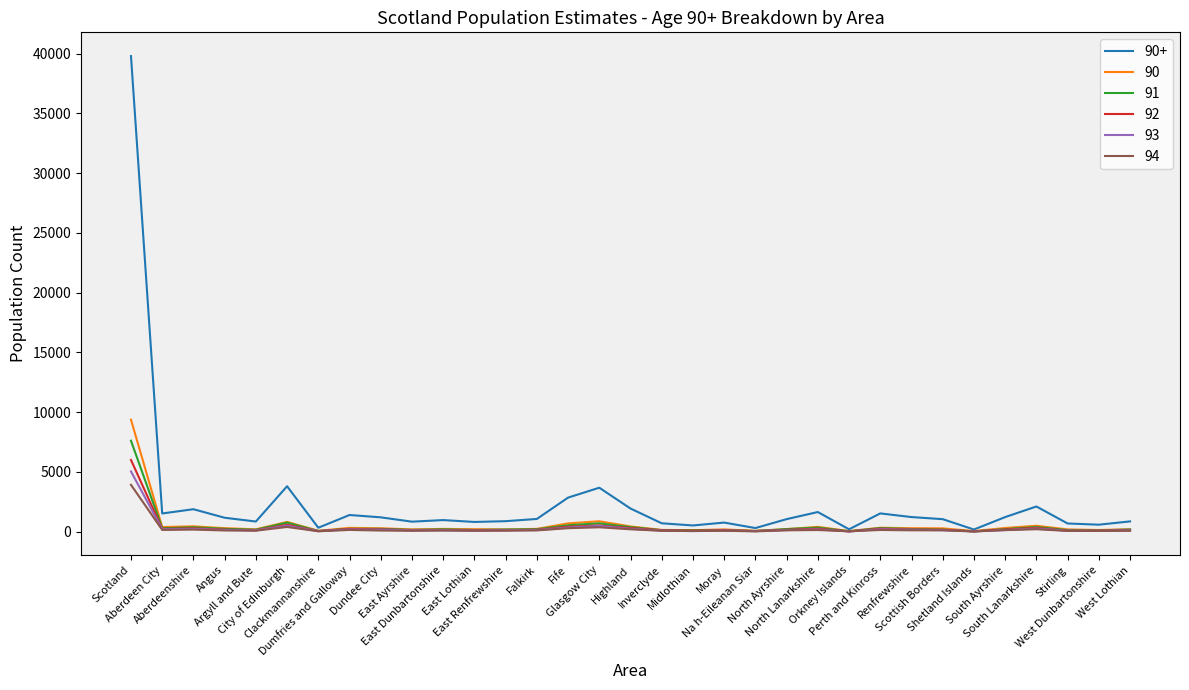

Which series has the largest total across all categories?

90+